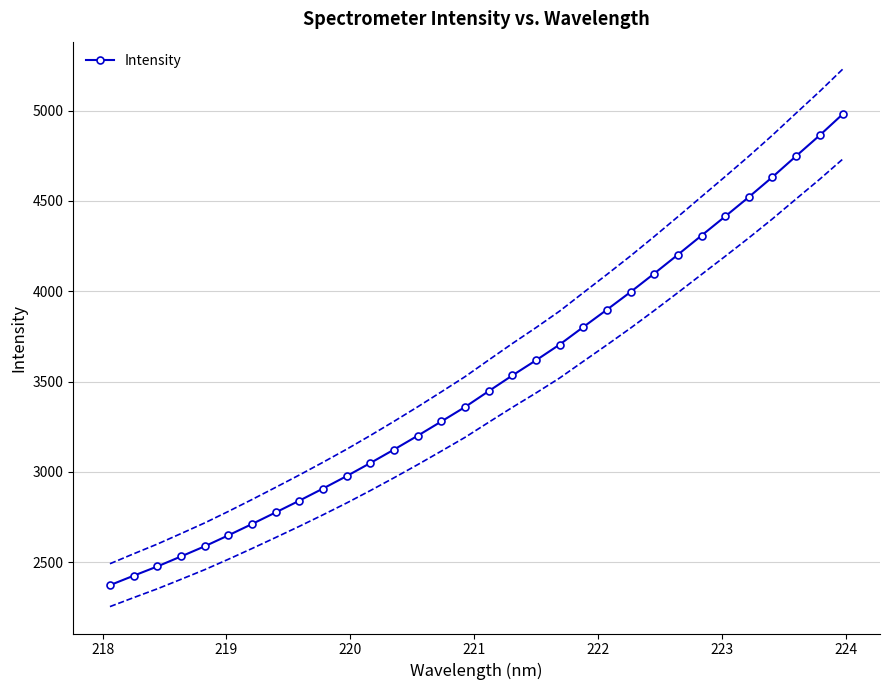

What is the smallest value displayed?

2372.9